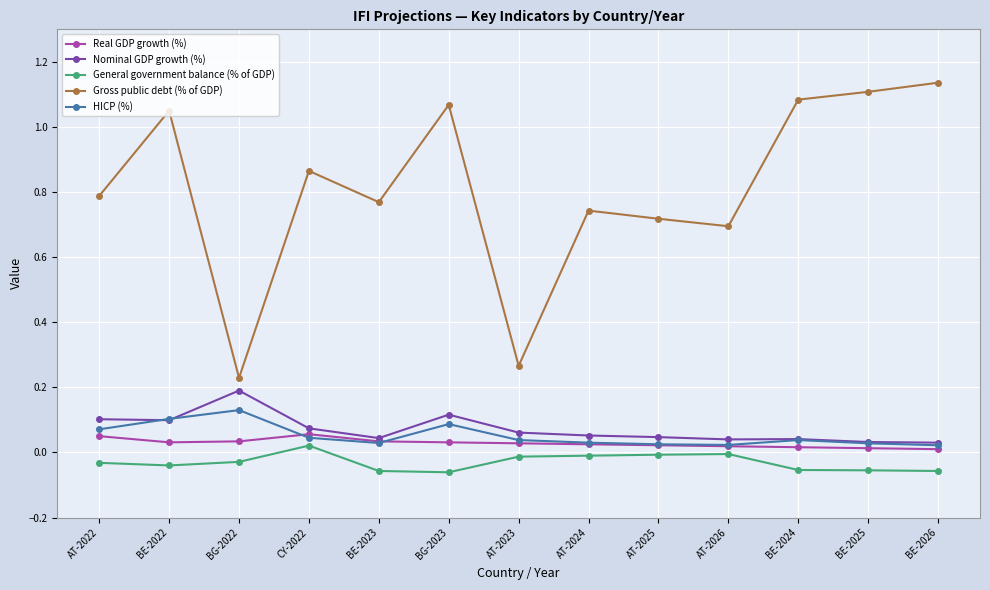

Which series changed the most between BG-2022 and BE-2025?

Gross public debt (% of GDP)